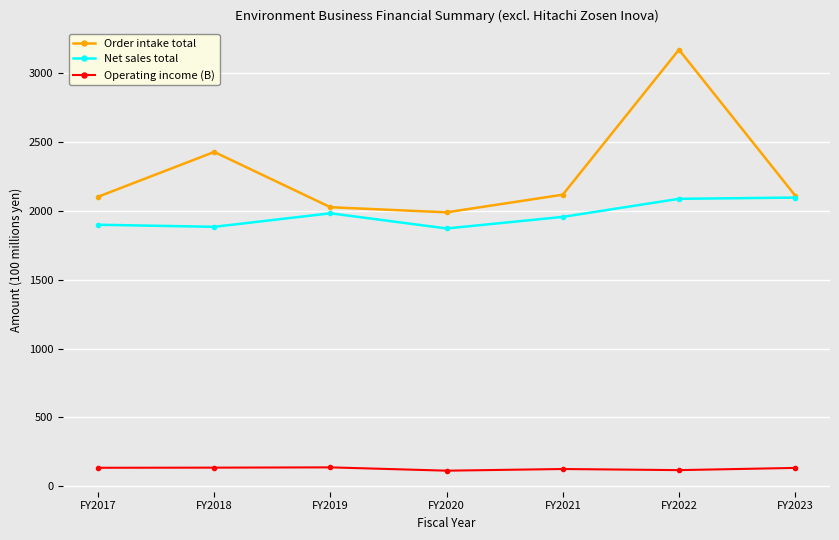

What is the highest value of the Operating income (B) series?

138